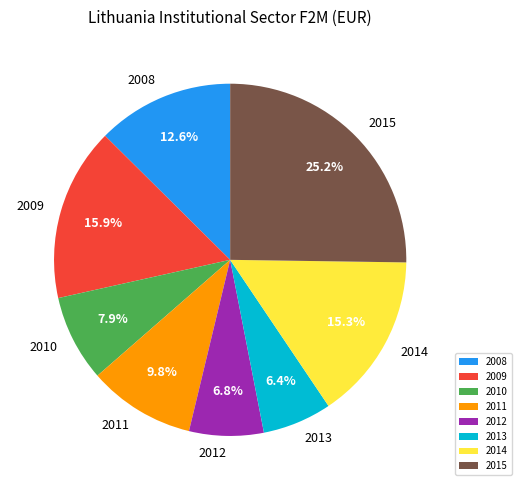

Combined, do 2011 and 2012 account for over 50%?

No